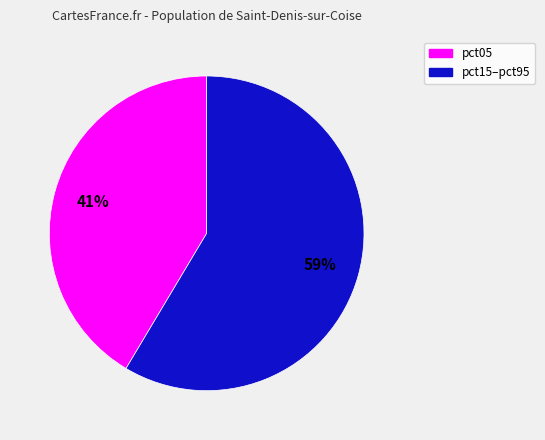

Does any single category account for the majority?

Yes